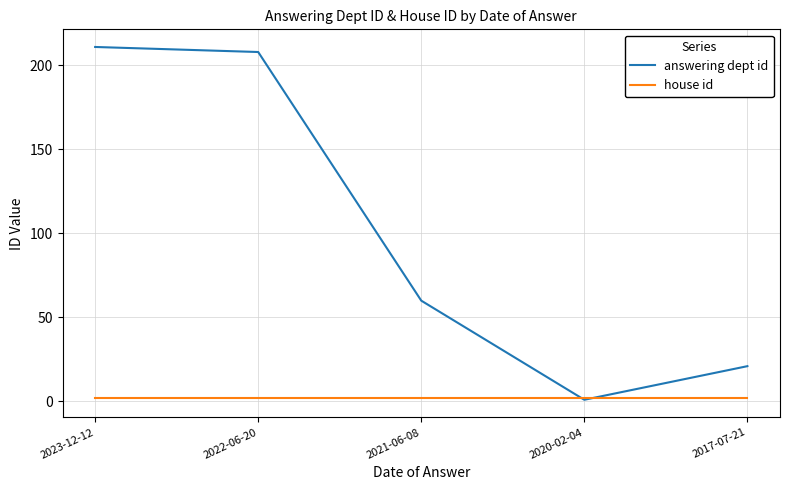

What is the difference between the maximum and minimum values in the answering dept id series?

210